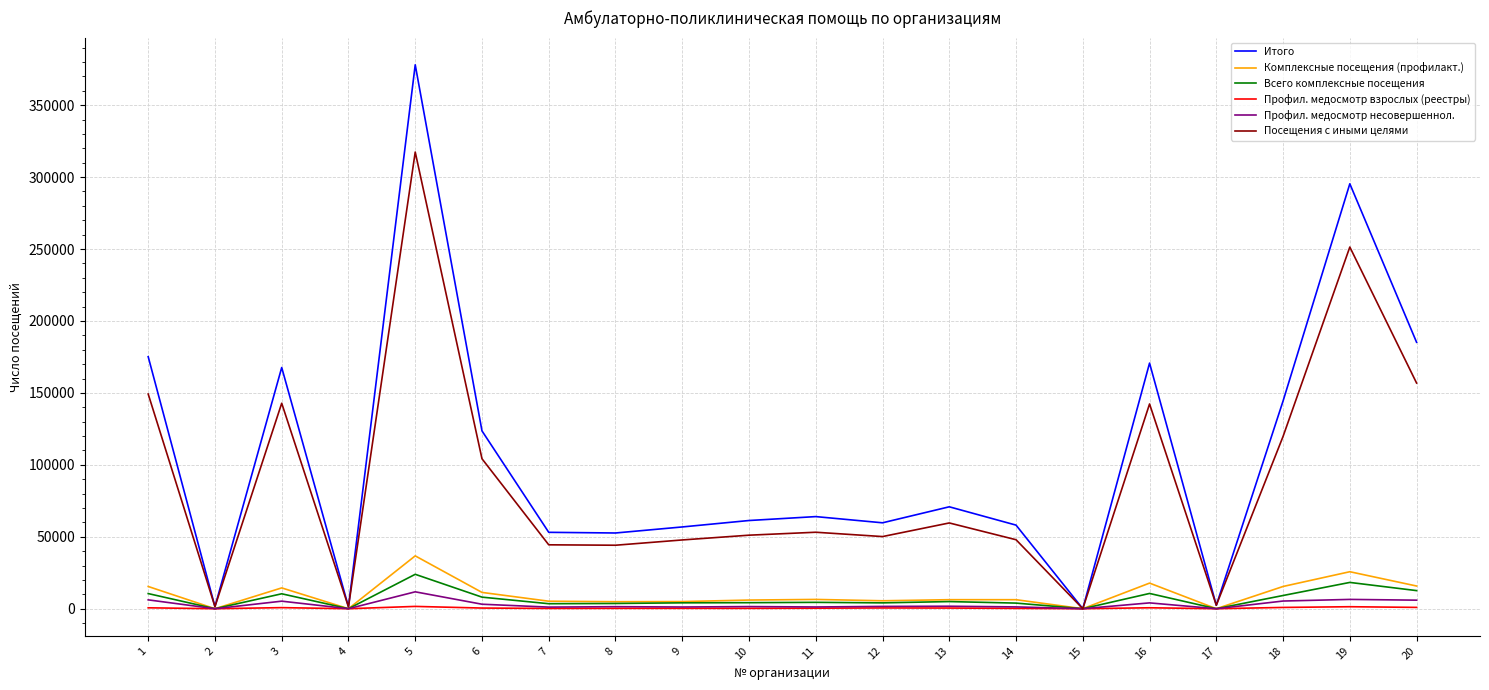

Is the value of Итого at 7 greater than the value of Профил. медосмотр взрослых (реестры) at 6?

Yes